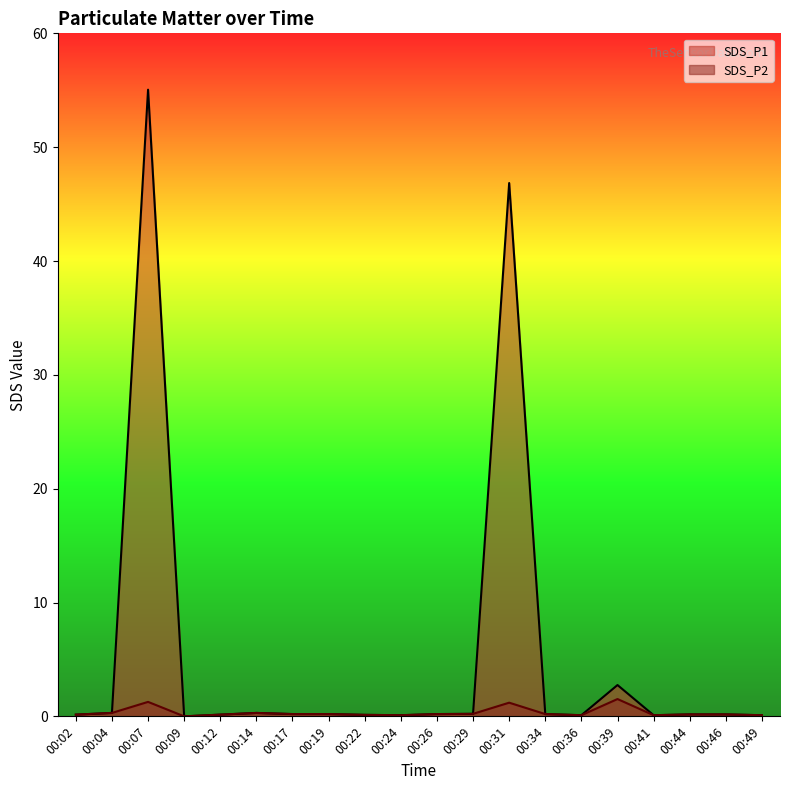

The SDS_P2 series shows 0.2 at 00:44. True or false?

False